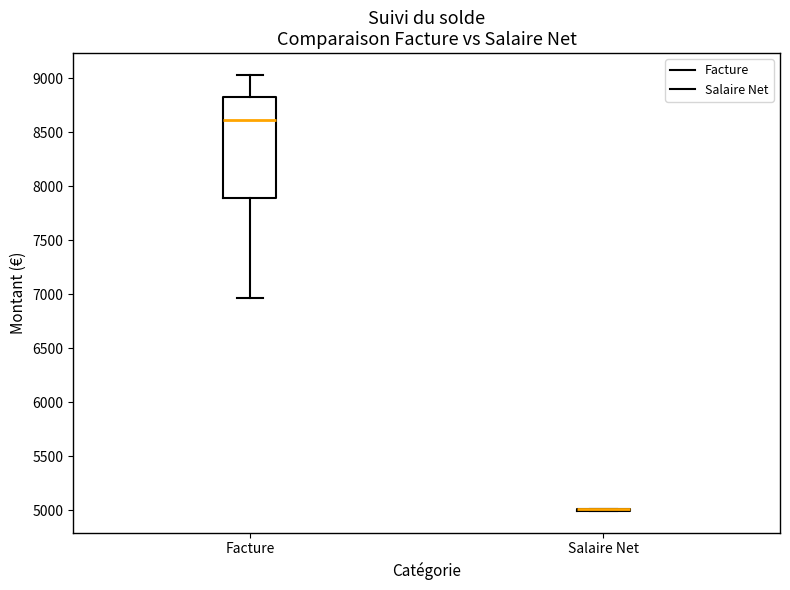

Comparing the boxes themselves (not the whiskers), which one is the tallest?

Facture